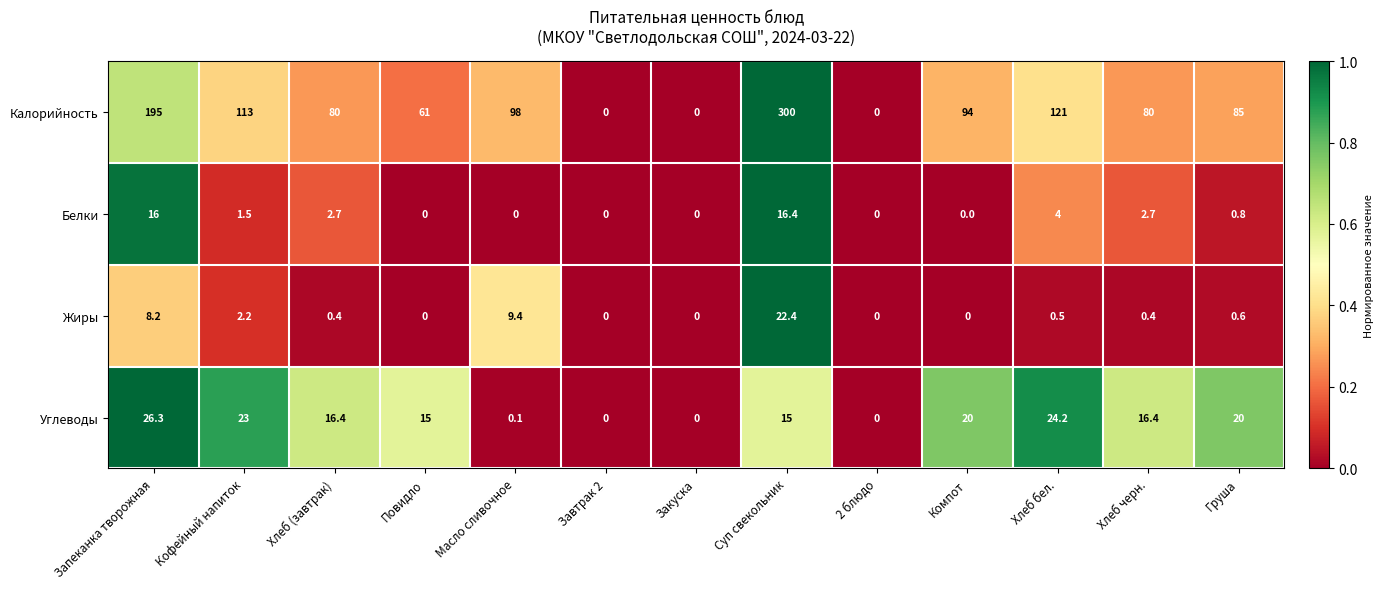

What is the maximum value shown in the chart?

300.0